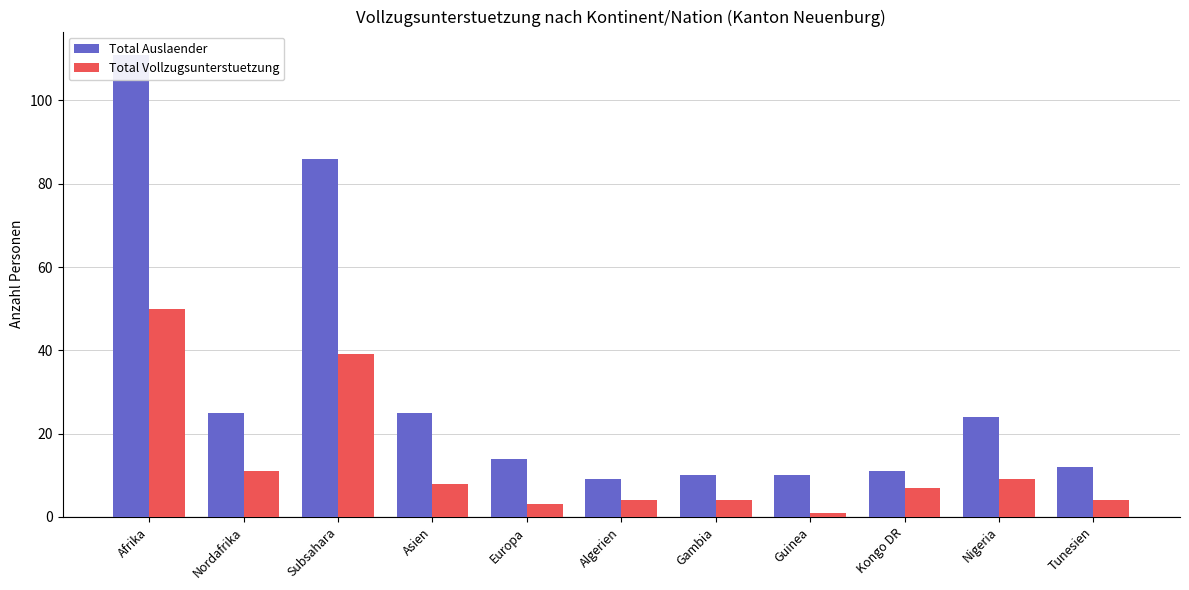

What is the minimum value for Total Auslaender?

9